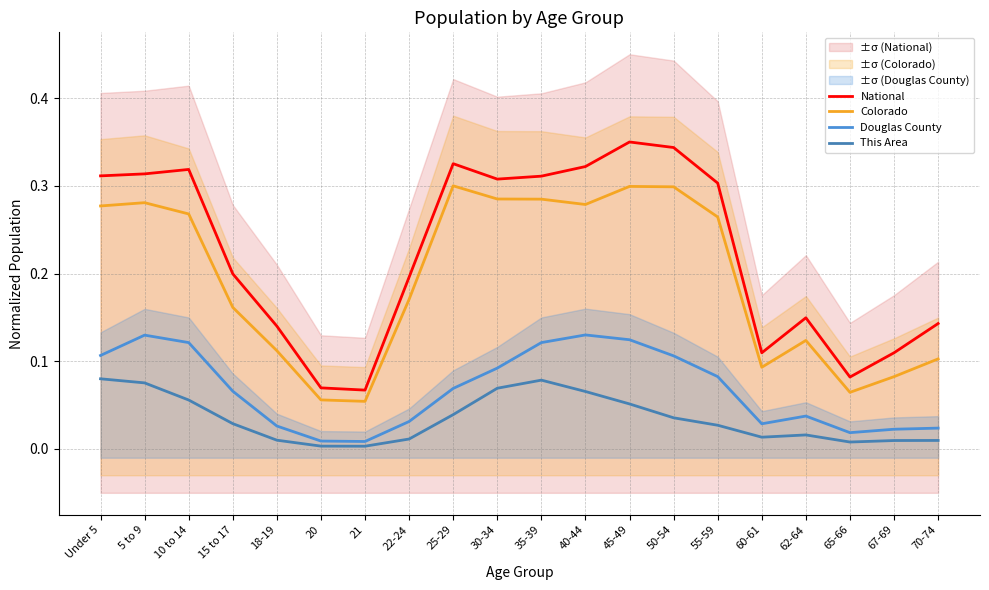

What is the difference between the maximum and minimum values in the Douglas County series?

0.1